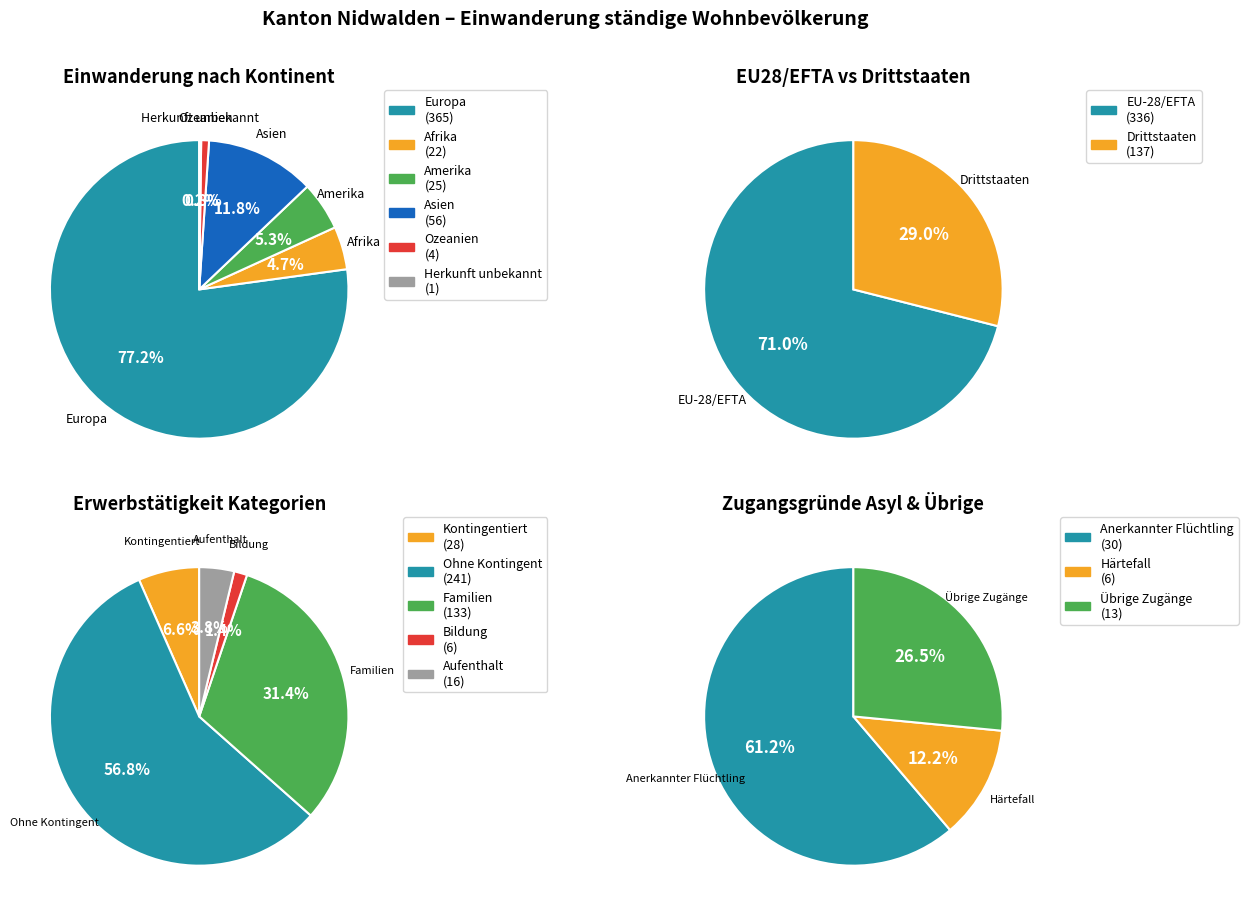

Which category has the smallest portion of the pie?

Herkunft unbekannt